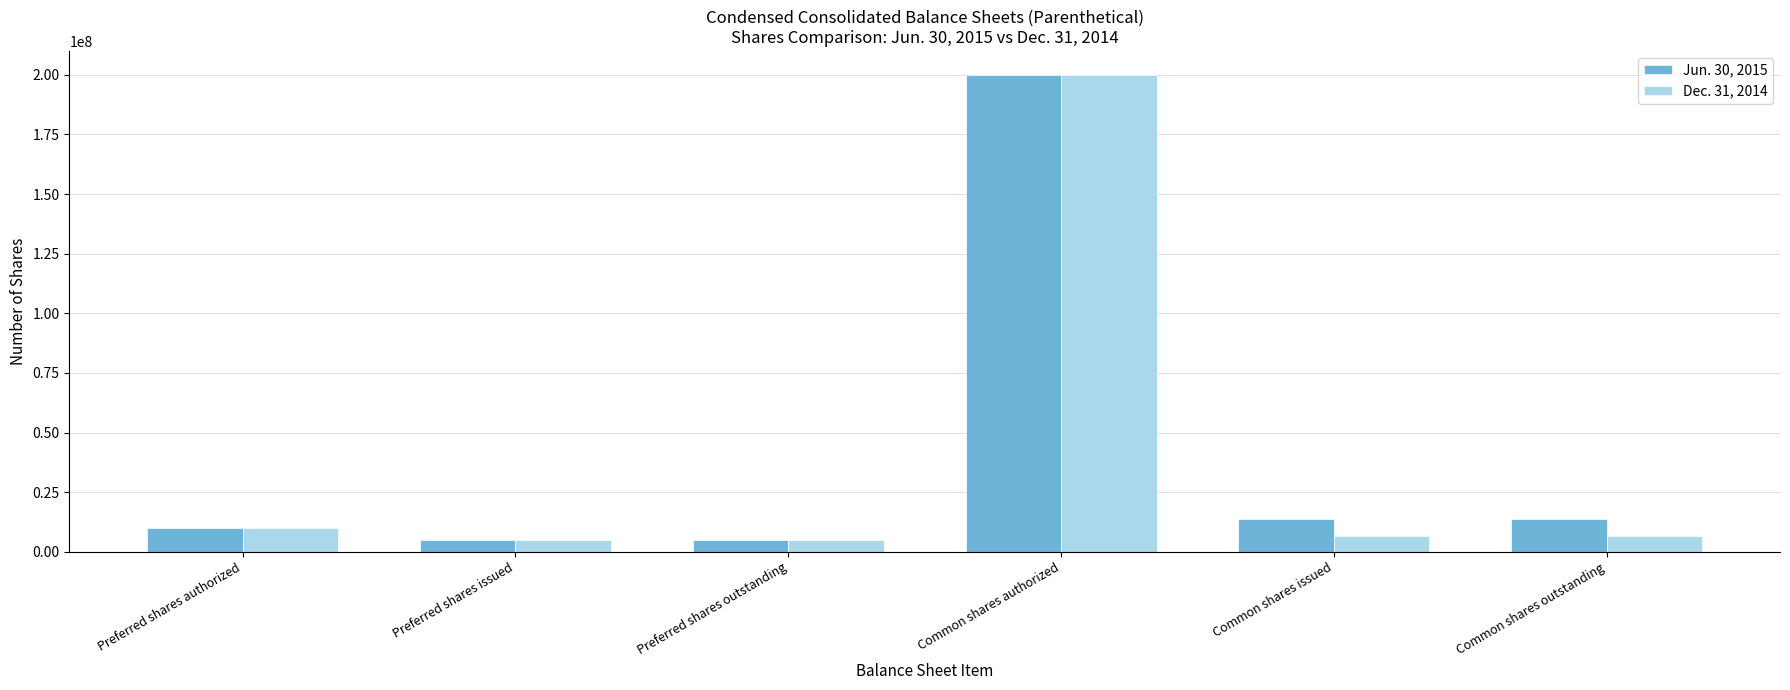

List the series in order of their overall mean, lowest first.

Dec. 31, 2014, Jun. 30, 2015